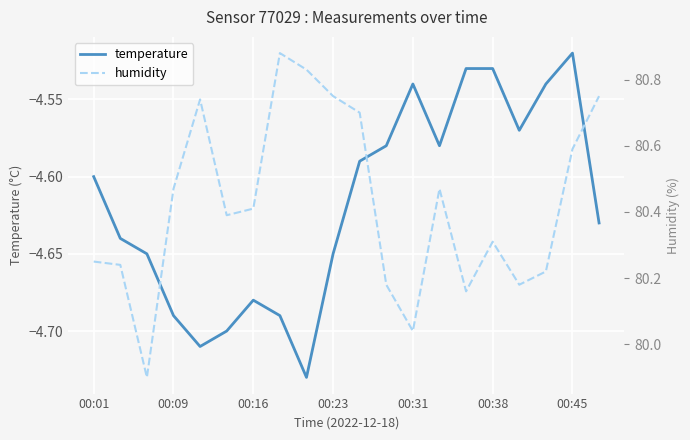

Where is temperature nearest to the value -4?

00:45